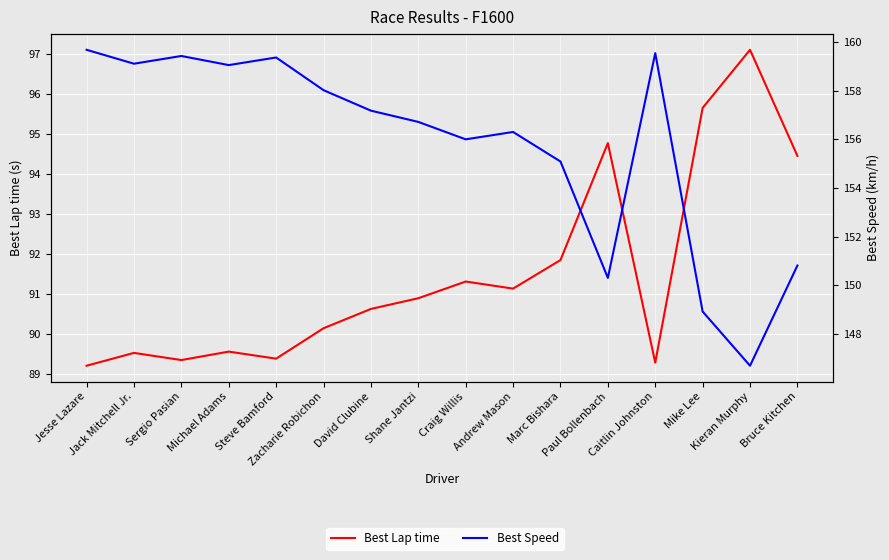

What is the average value of the Best Speed series?

155.8